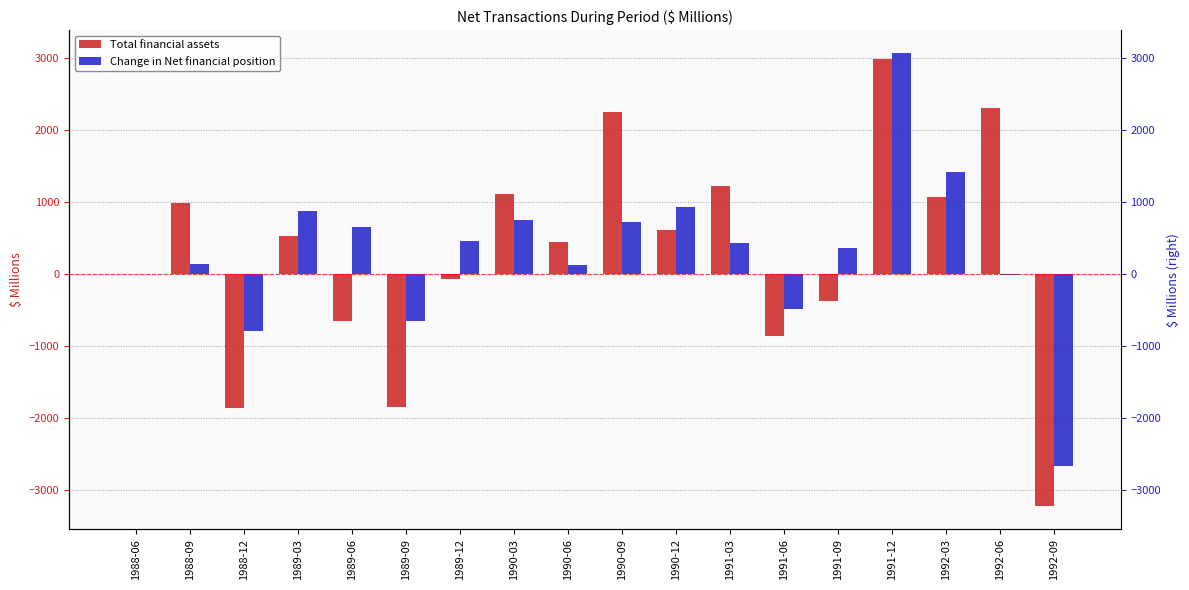

What is the difference between the maximum and minimum values in the Total financial assets series?

6210